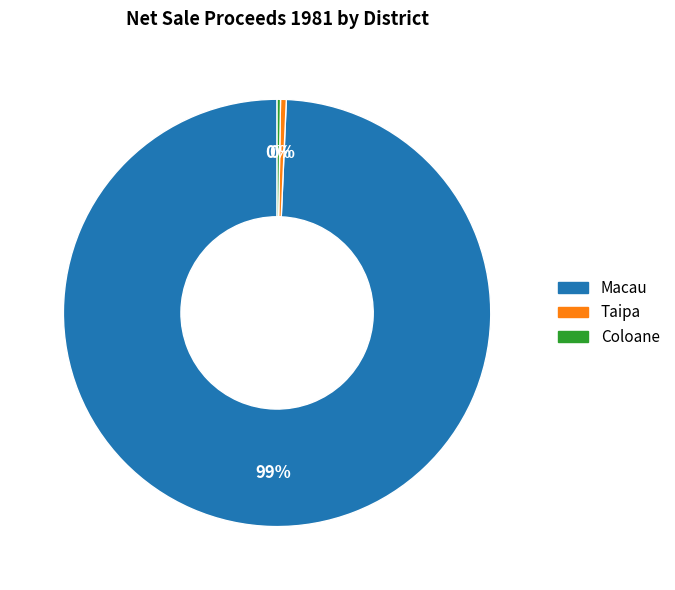

Is it true that Taipa is 7% of the pie?

False